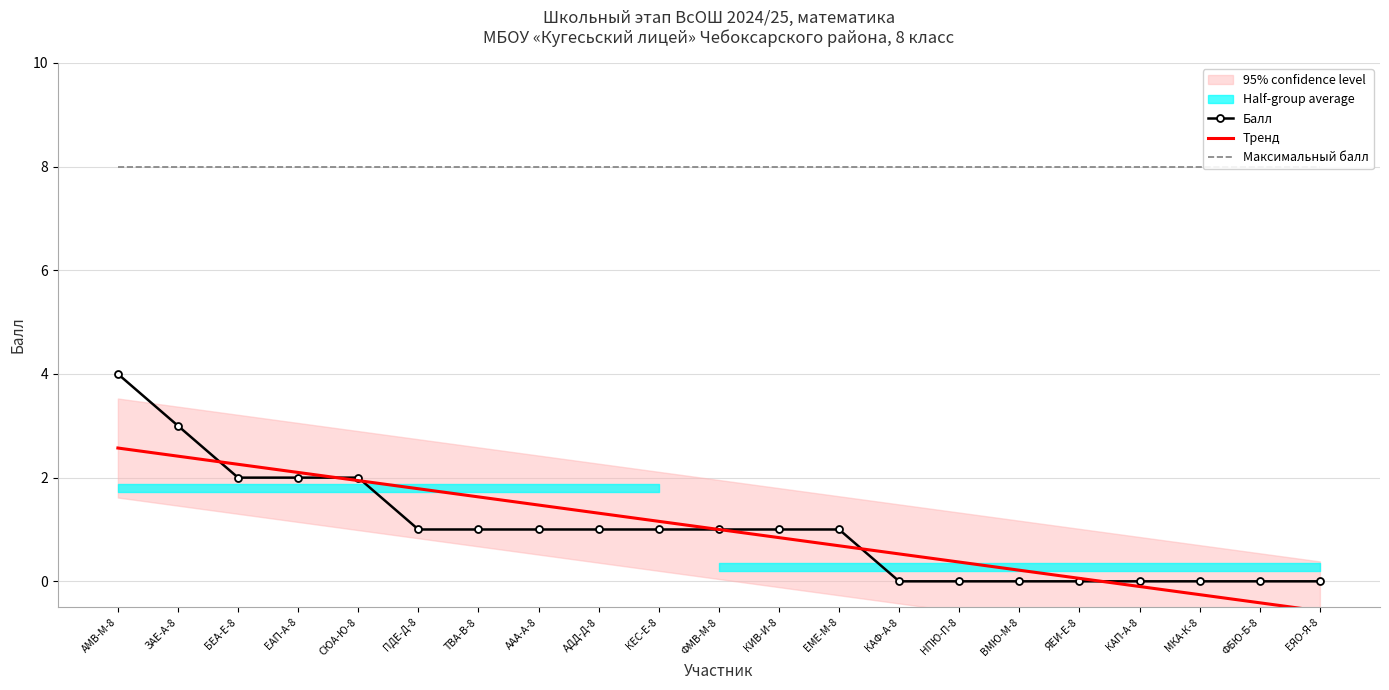

What value does the Тренд series have at КИВ-И-8?

0.8